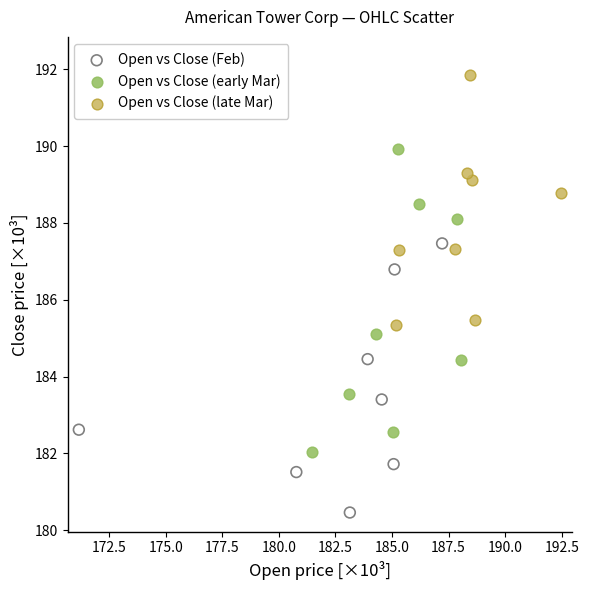

Which series contains the highest Y value?

Open vs Close (late Mar)